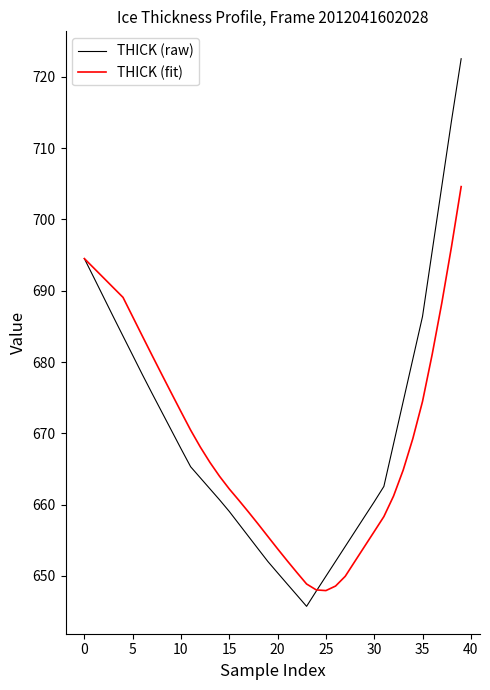

What is the highest value of the THICK (fit) series?

704.6